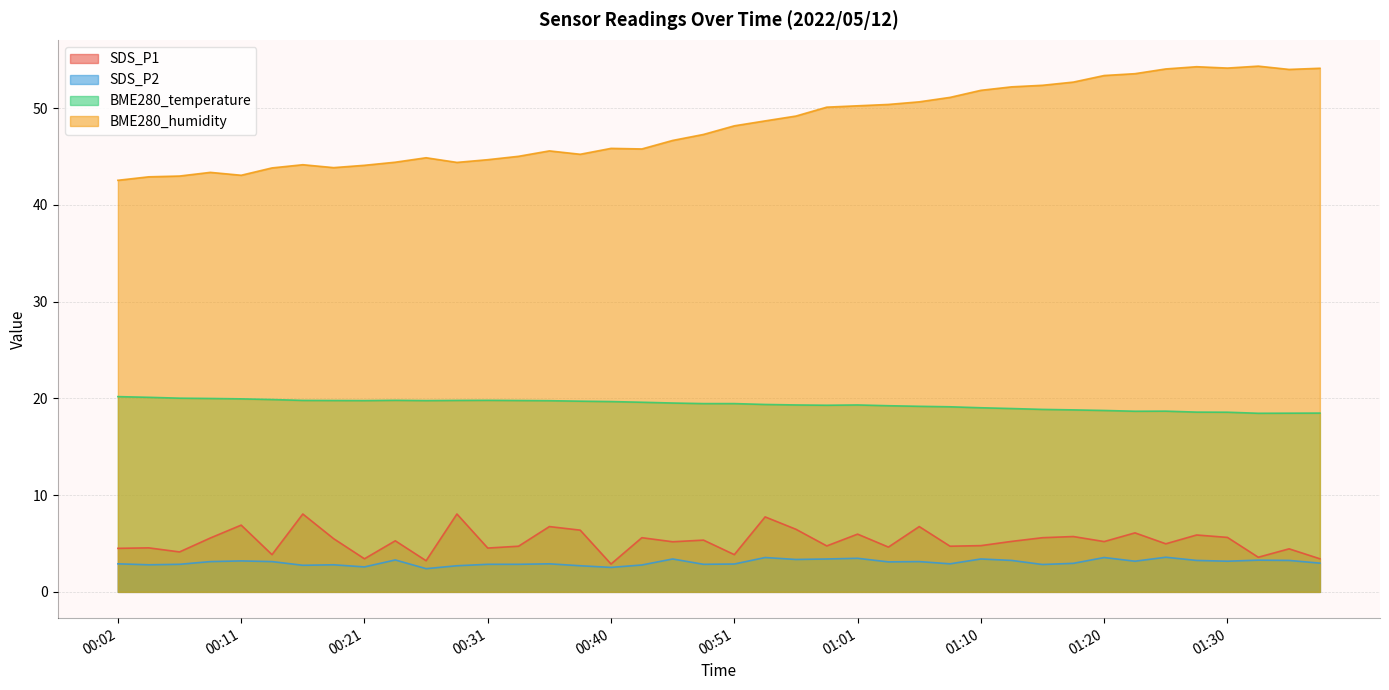

What is the spread (max minus min) of values at 00:36?

42.7